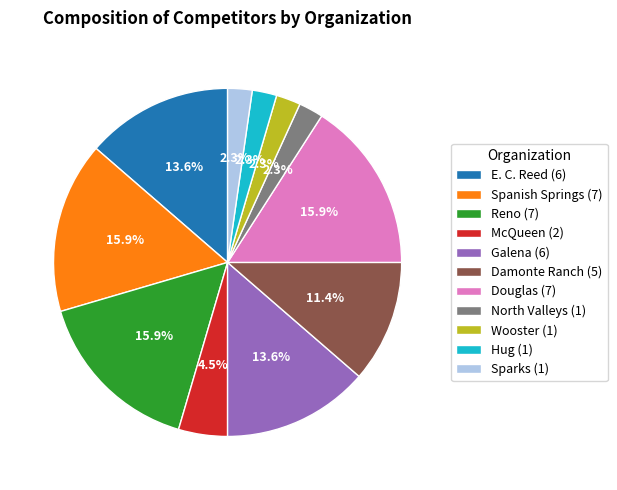

The Hug slice represents 2% of the pie. True or false?

True